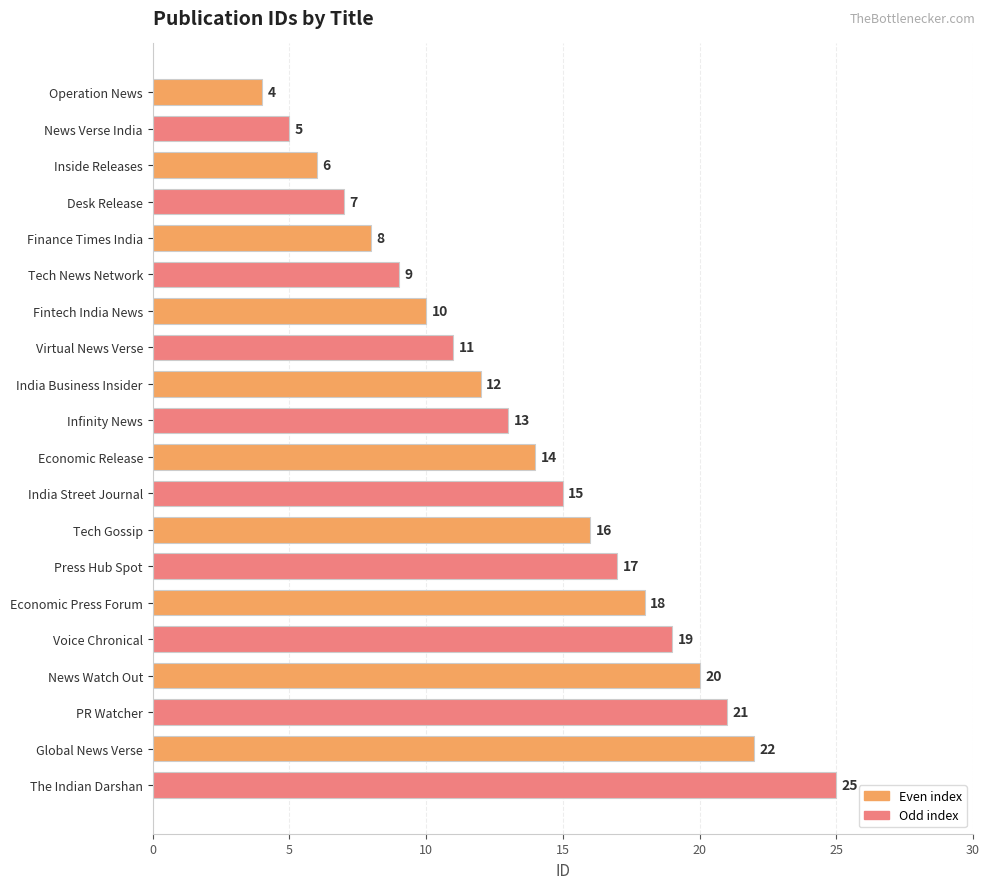

What is the value of the 19th bar from the top?

22